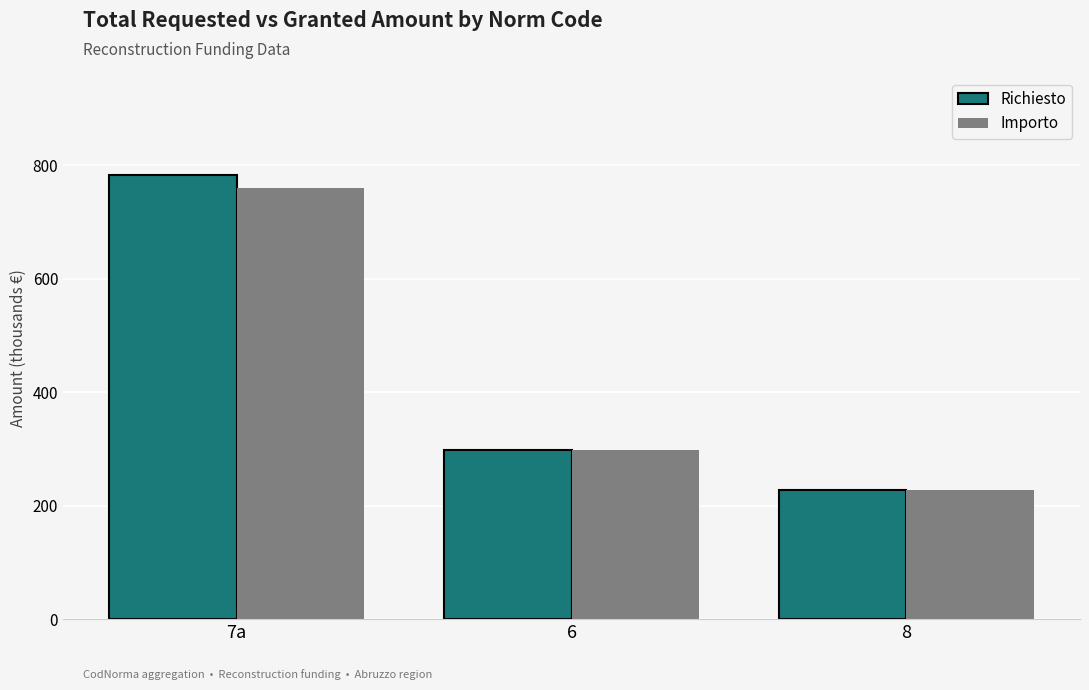

Which category has the lowest value in the Importo series?

8